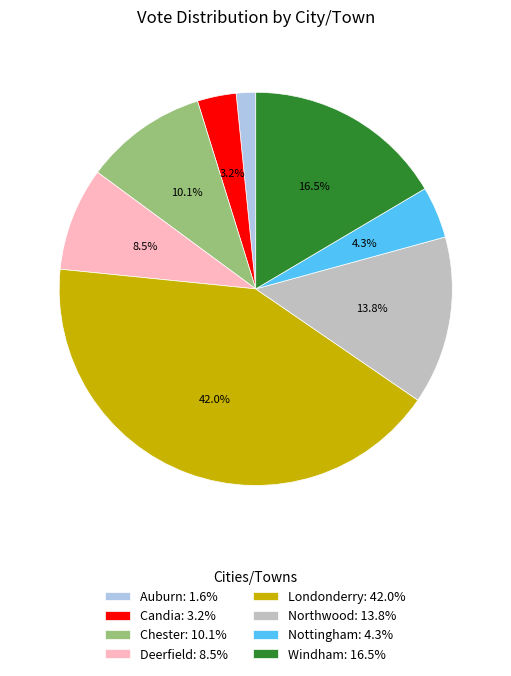

Which slice is the smallest?

Auburn